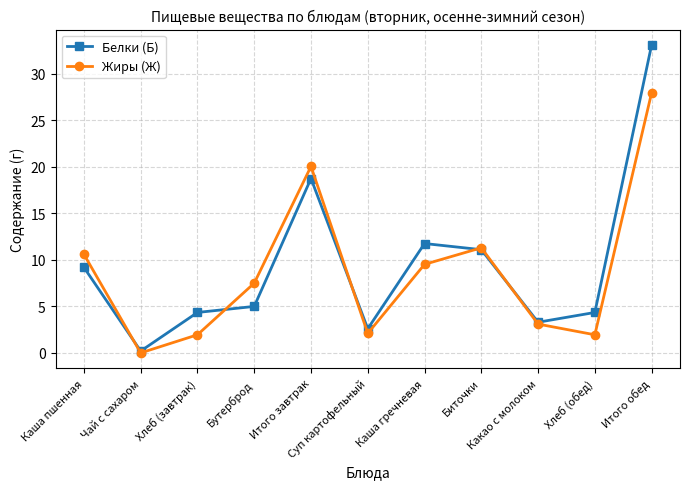

List the series in order of their peak value, lowest first.

Жиры (Ж), Белки (Б)